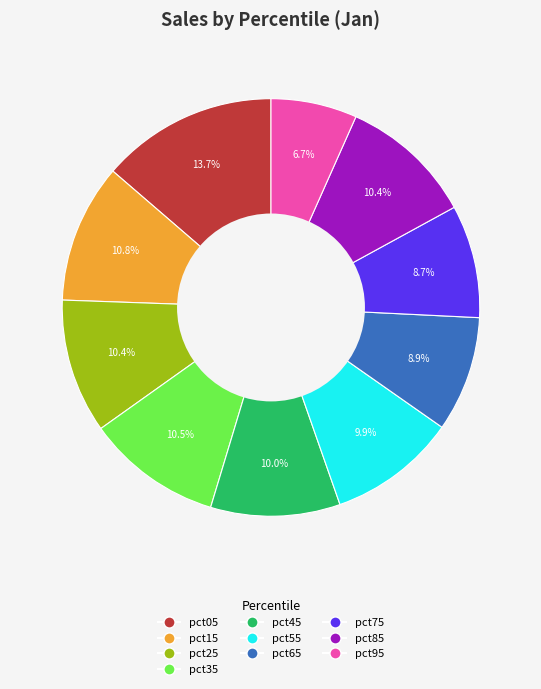

Count the number of slices in the pie.

10